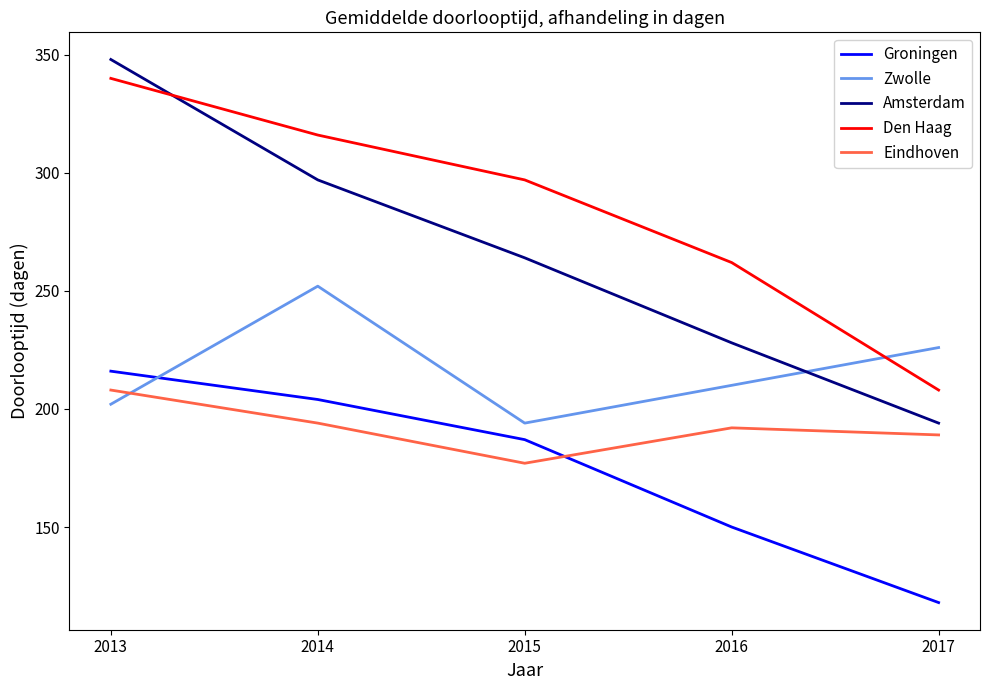

What is the average value of the Den Haag series?

285